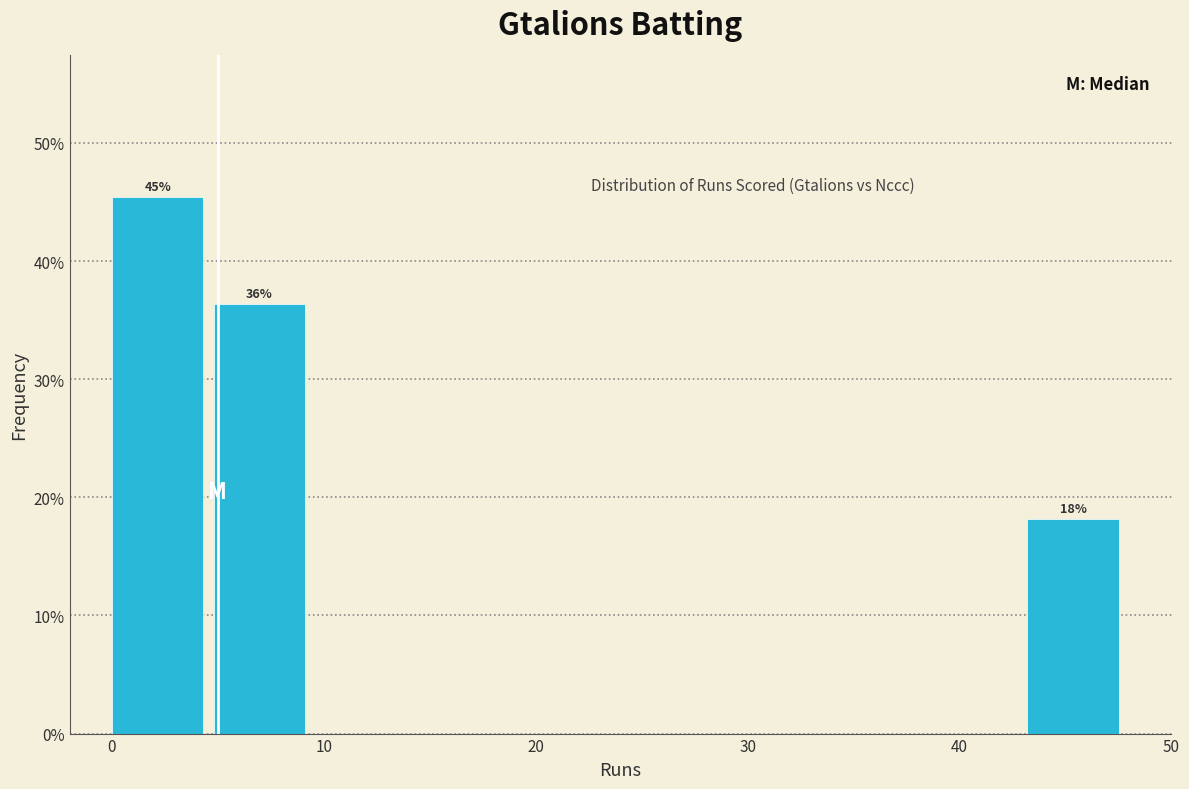

Which range on the x-axis has the tallest bar?

0.0 to 4.8